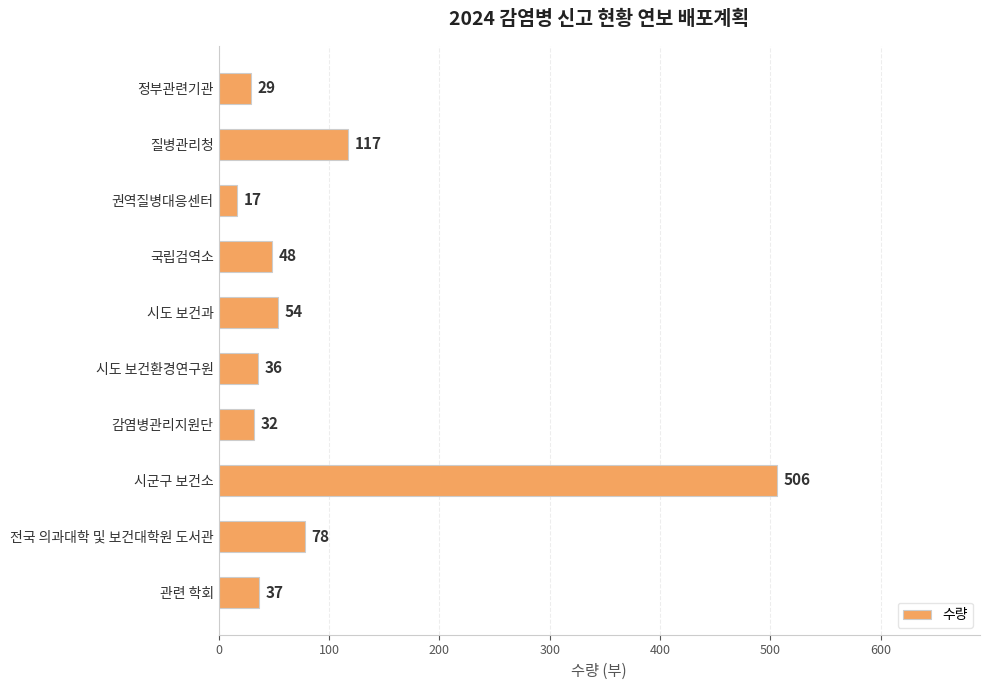

Which label corresponds to the largest value in the chart?

시군구 보건소